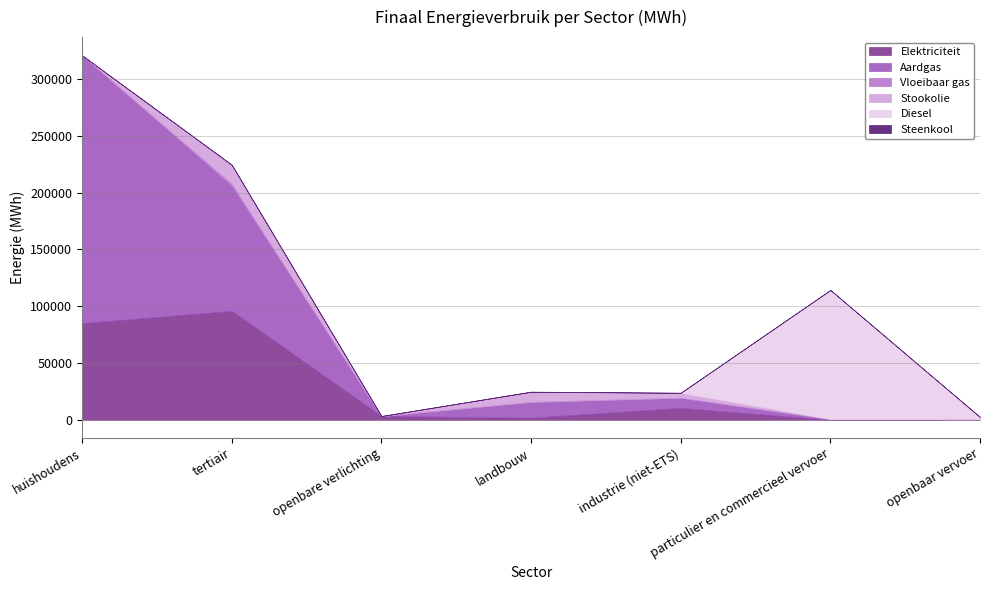

True or false: Steenkool and Elektriciteit cross at least once.

False